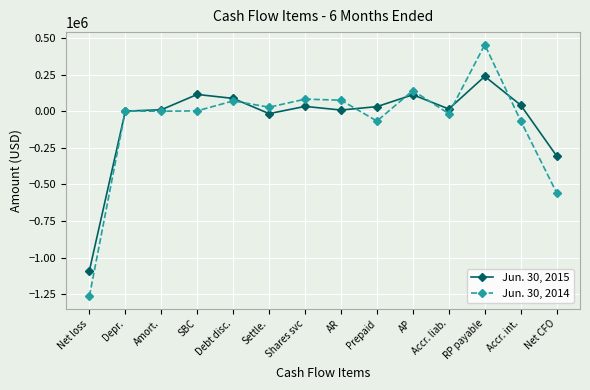

How many categories are shown in the chart?

14